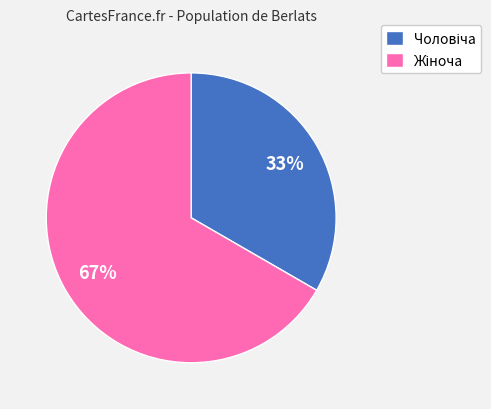

Is there any slice that represents more than half of the pie?

Yes